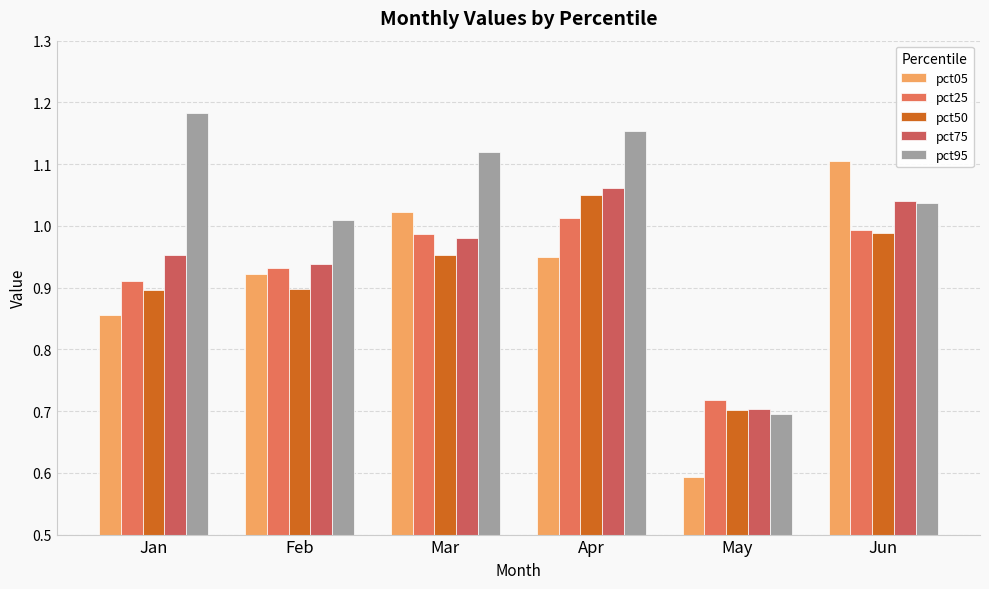

At which label is pct25 closest to 0?

May